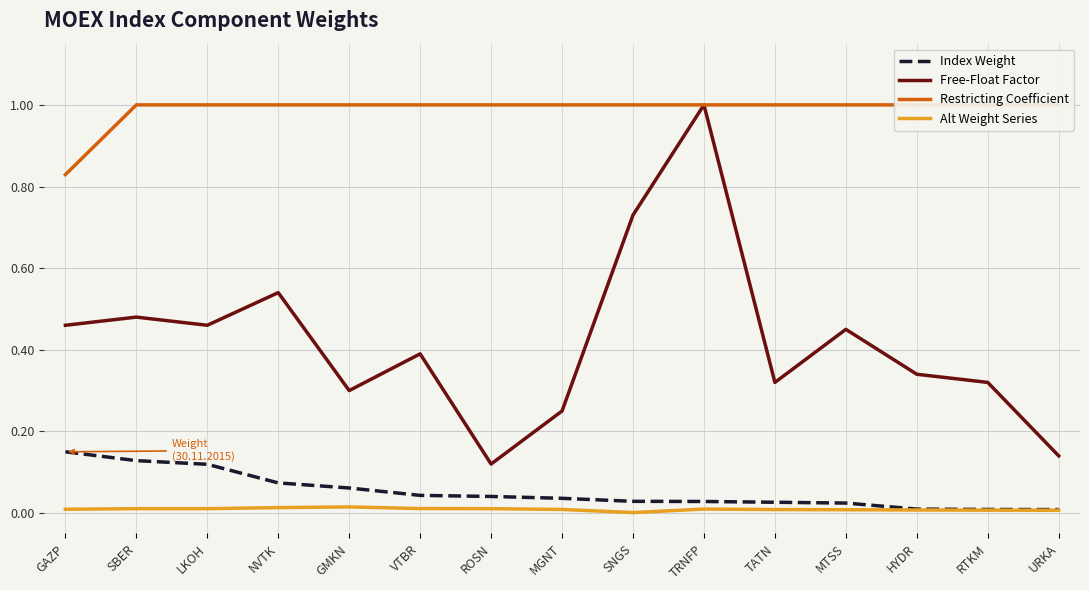

Is this an area chart (filled region under the line)?

No